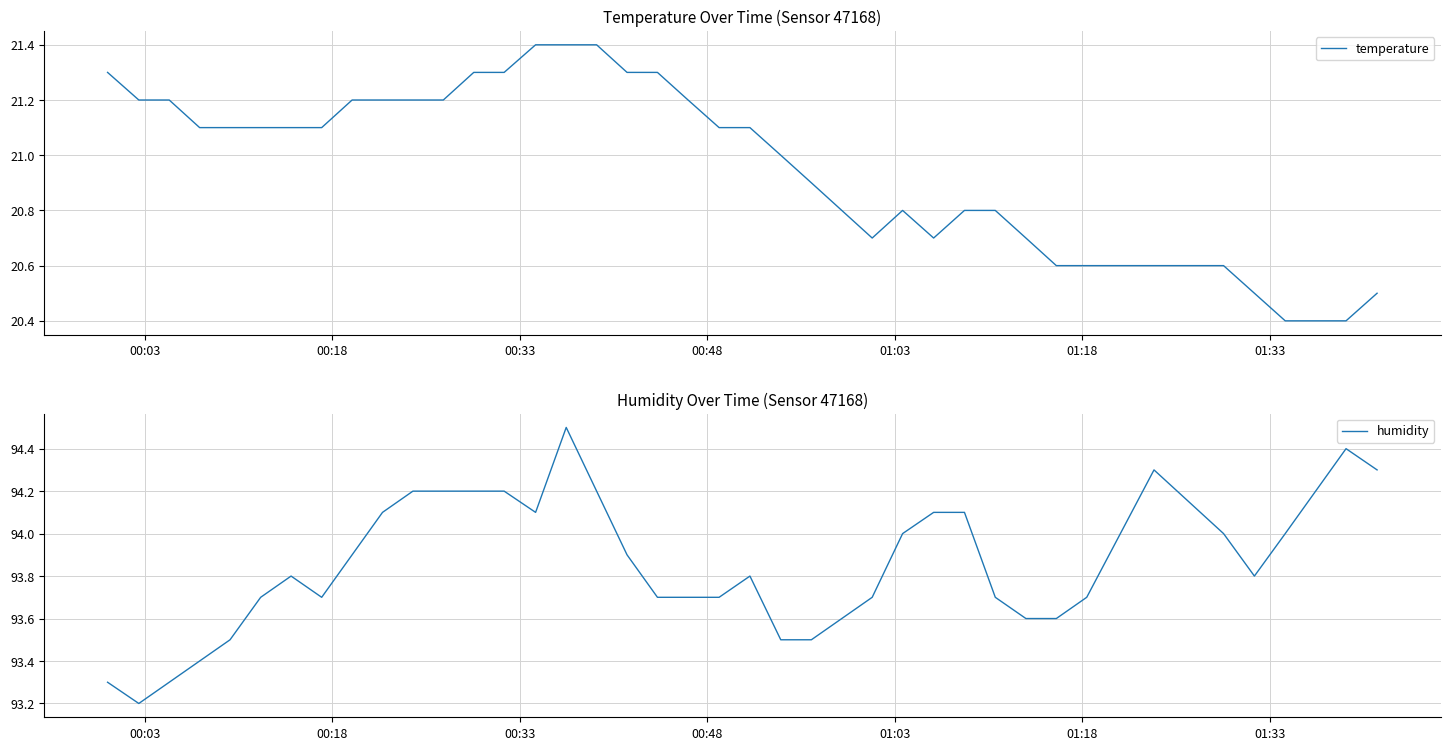

What is the highest value of the temperature series?

21.4